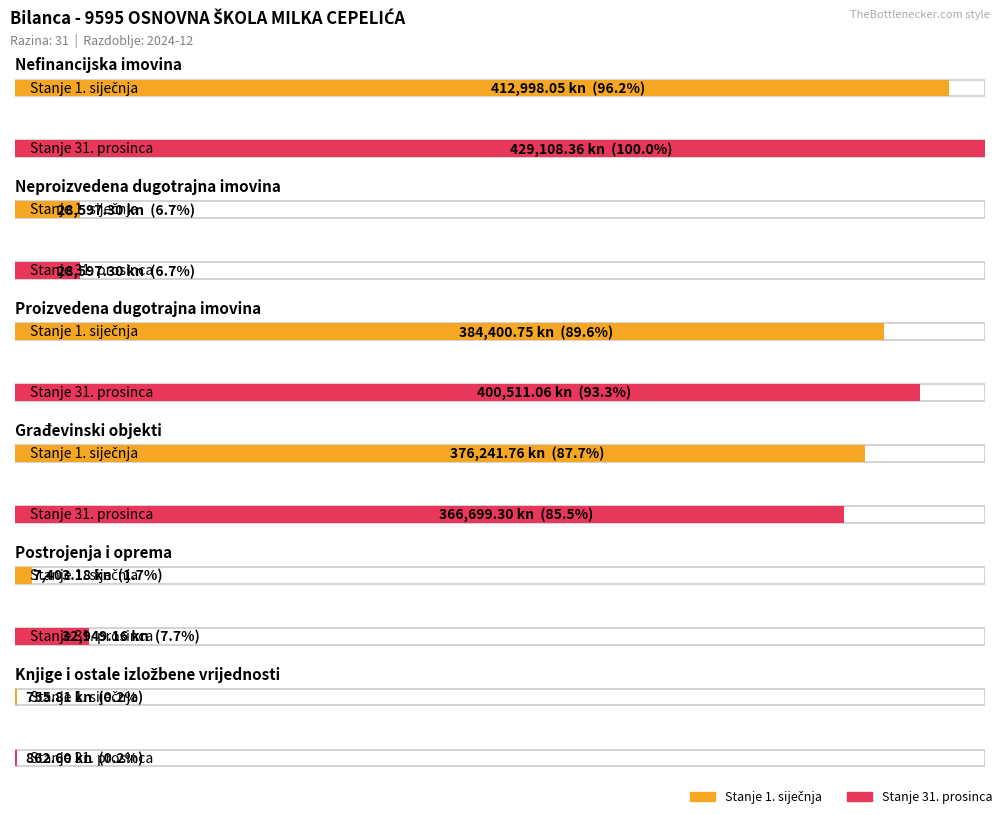

What value does the Stanje 1. siječnja series have at Neproizvedena dugotrajna imovina?

28597.3